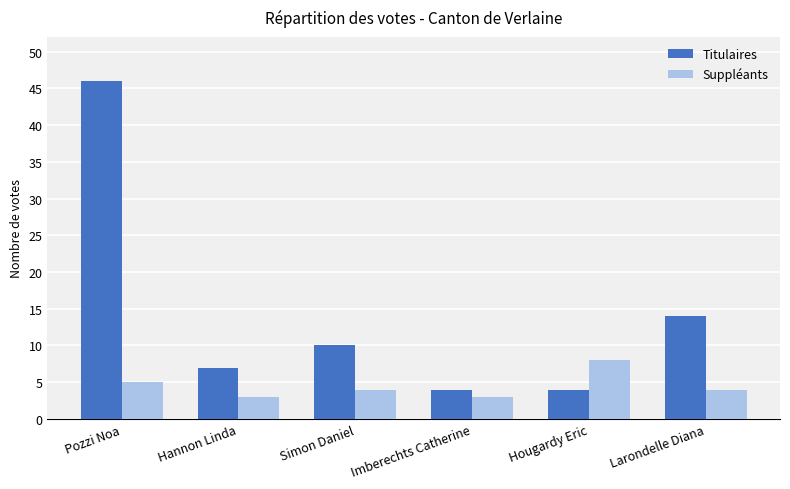

What is the difference between the maximum and minimum values in the Suppléants series?

5